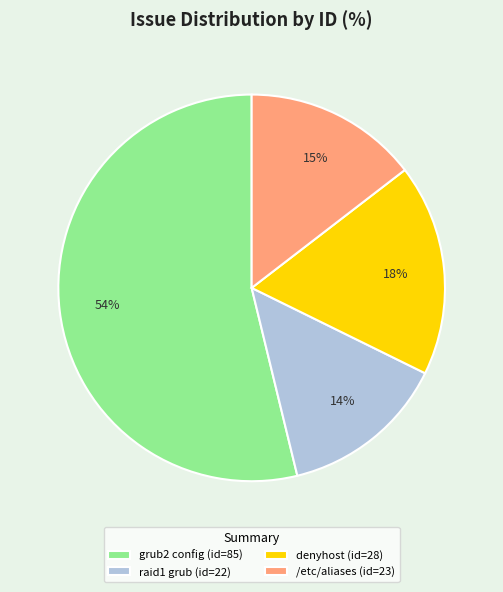

What percentage is the denyhost (id=28) slice, to the nearest percent?

18%